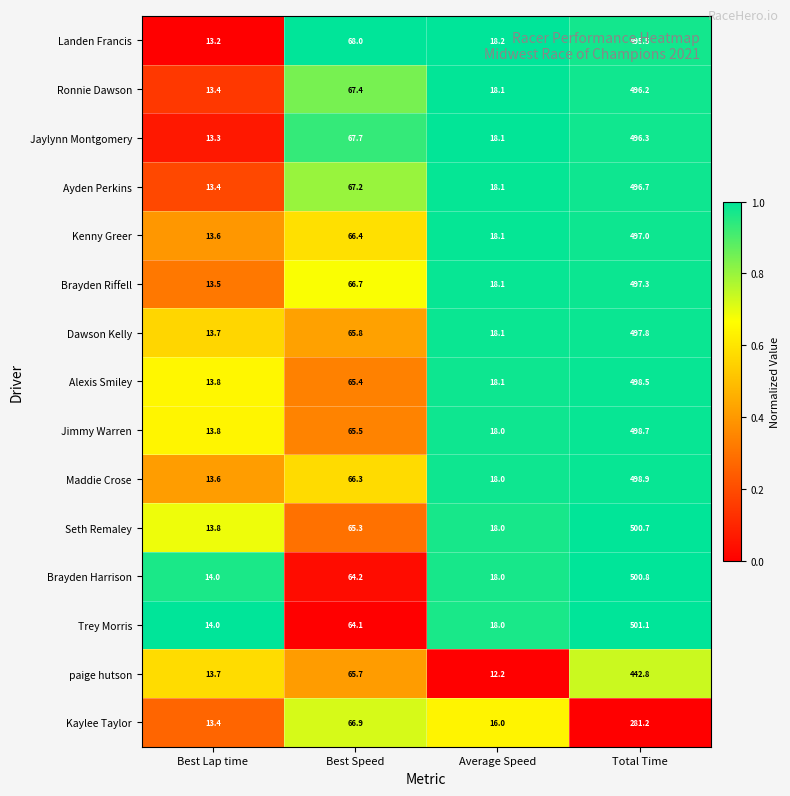

The value of Ayden Perkins at Average Speed is 18.1. True or false?

True